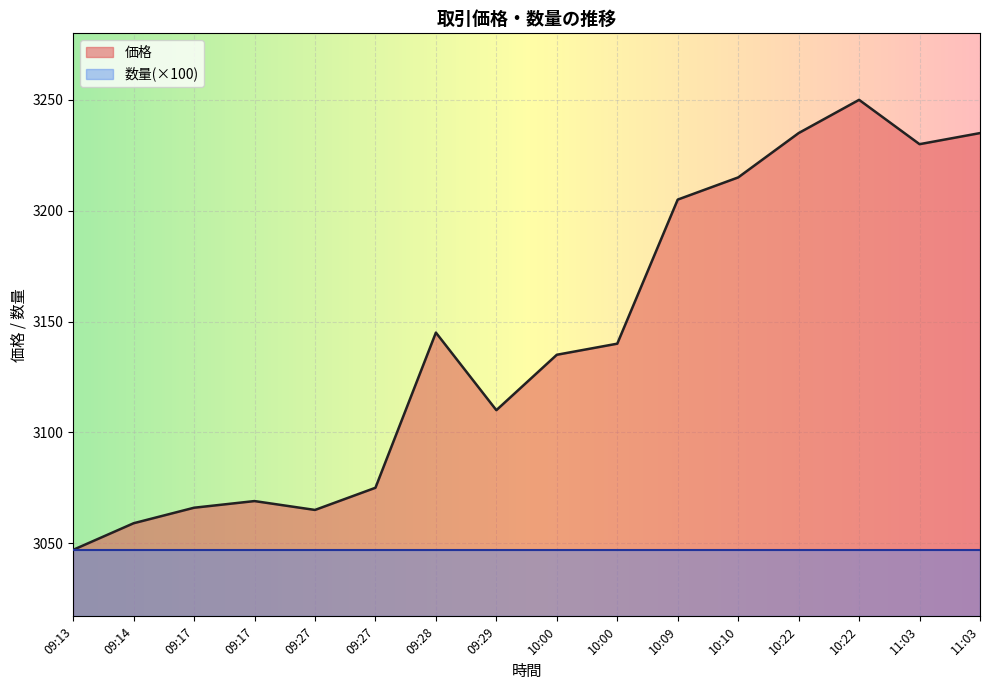

What value does the data have at 11:03?

3235